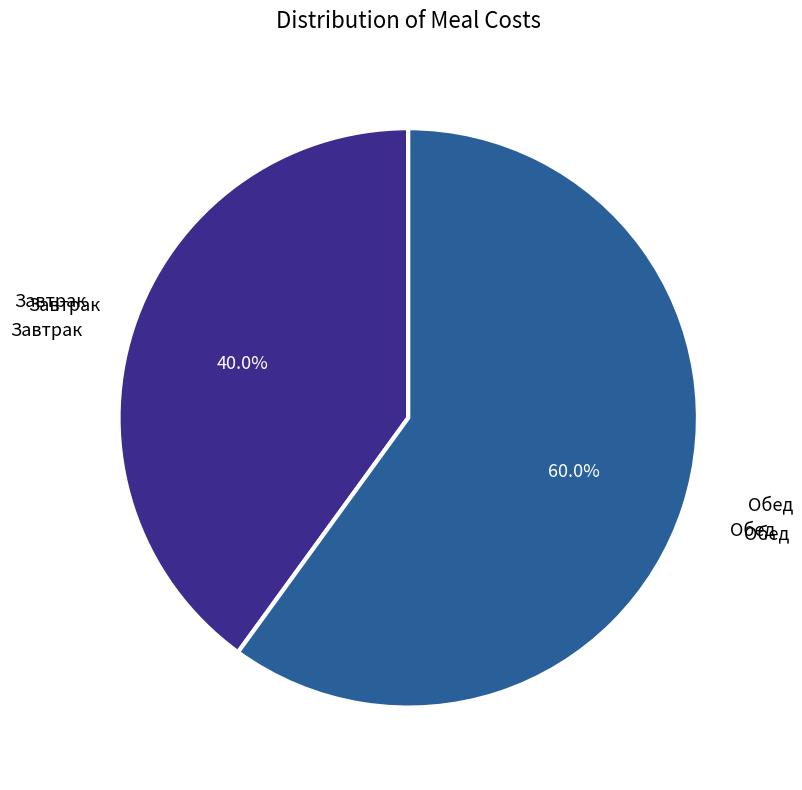

How many segments does this pie chart have?

2